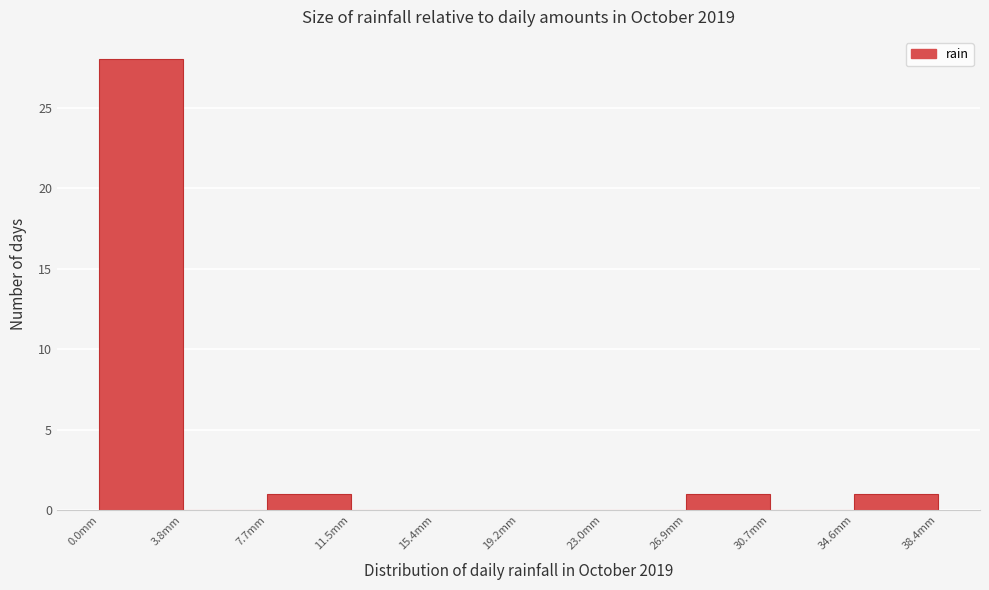

Which range on the x-axis has the tallest bar?

0.0 to 4.0